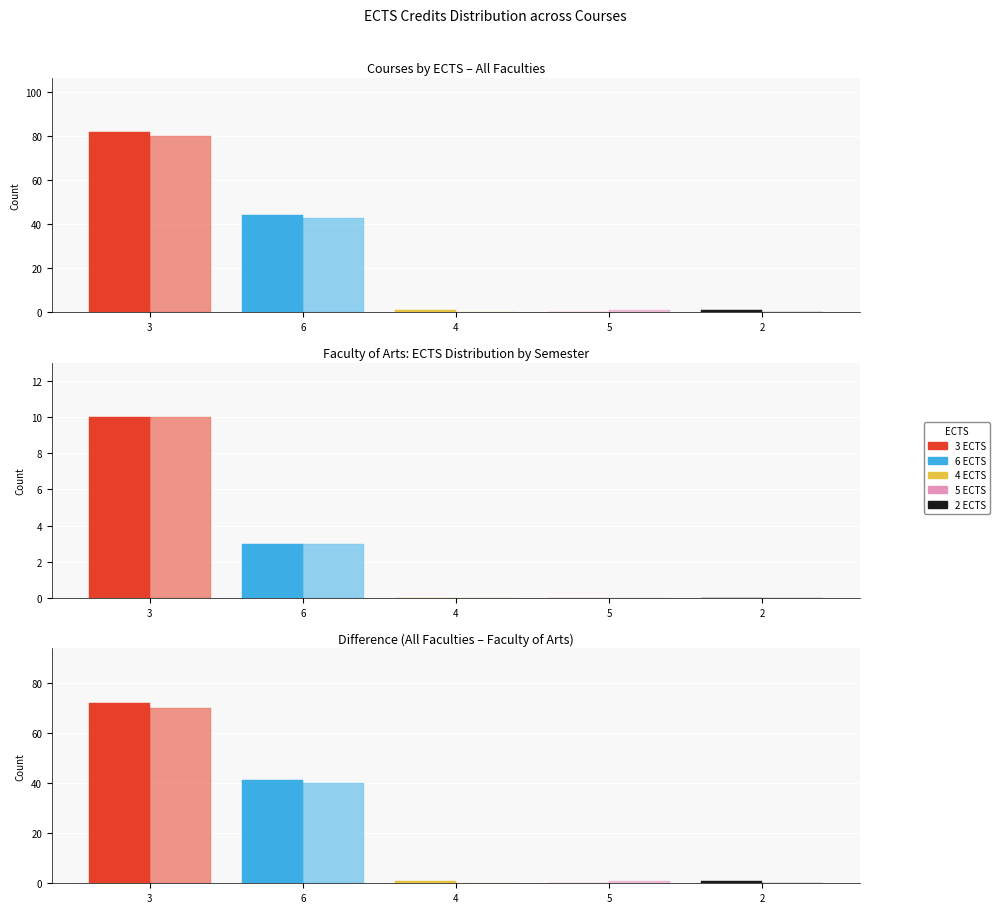

What is the difference between the Winter values at 4 and 3?

71